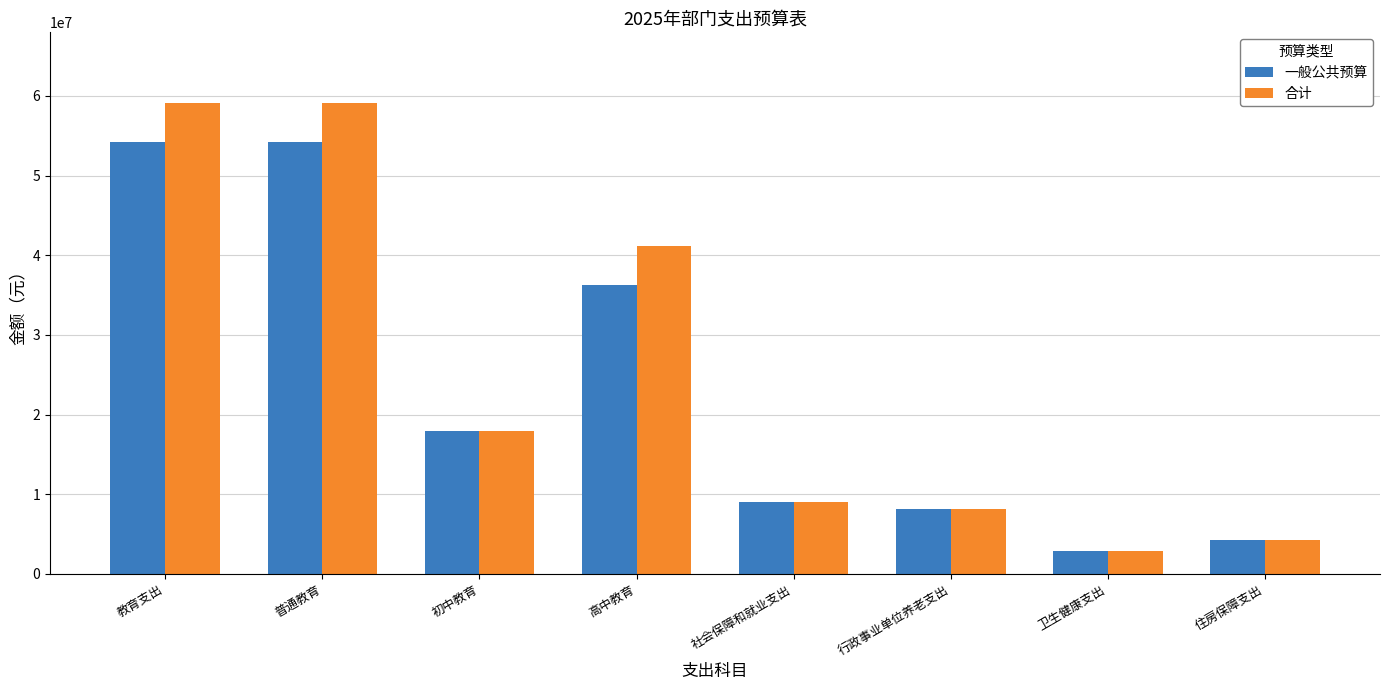

What is the total value across all series at 卫生健康支出?

5798431.4